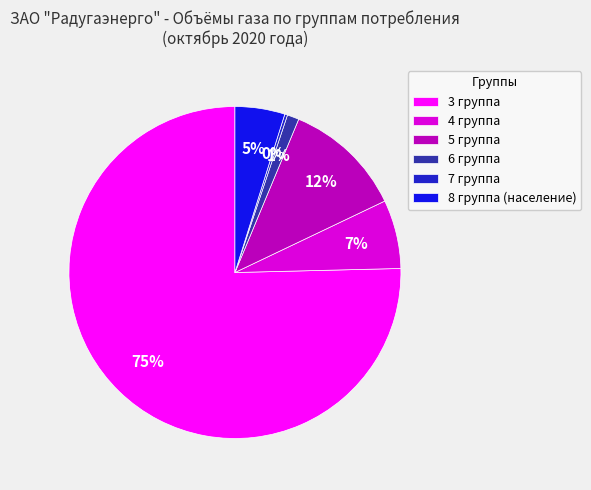

Which has a higher value, 8 группа (население) or 6 группа?

8 группа (население)